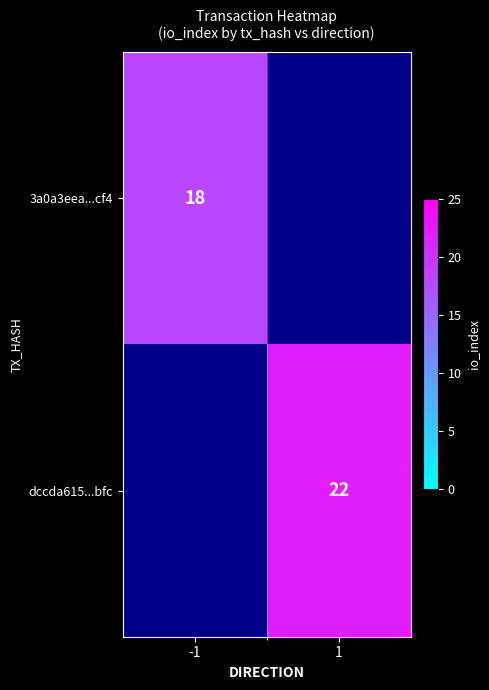

The dccda615...bfc series shows 22 at 1. True or false?

True